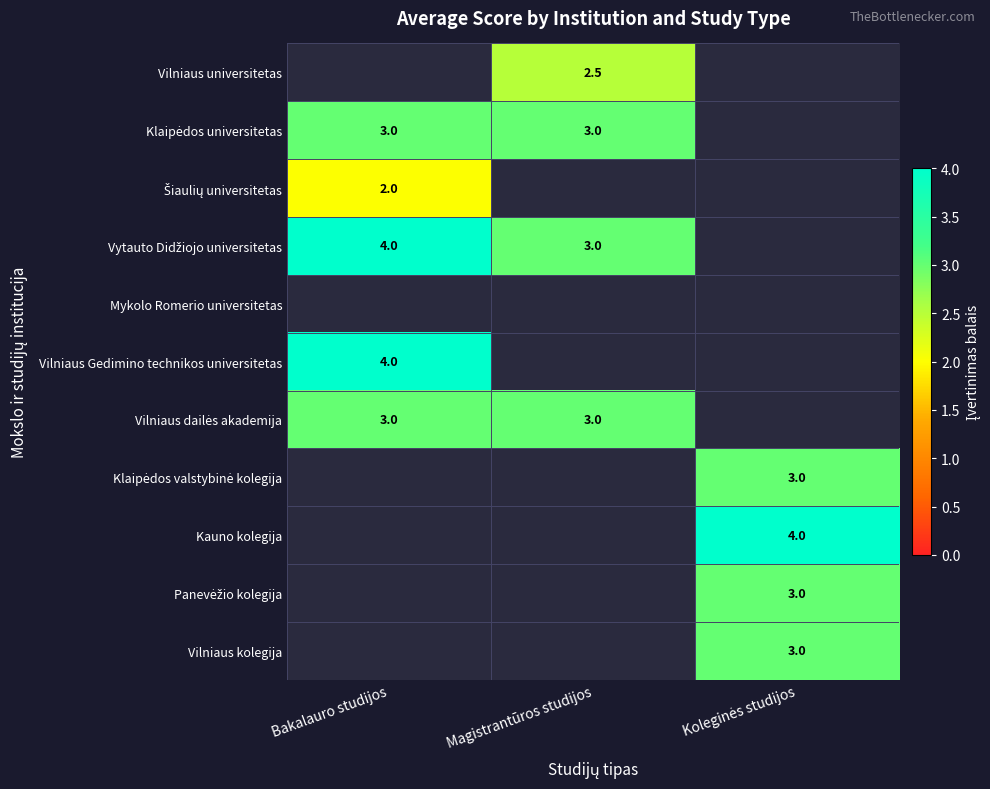

The Vilniaus universitetas series shows 2.5 at Magistrantūros studijos. True or false?

True